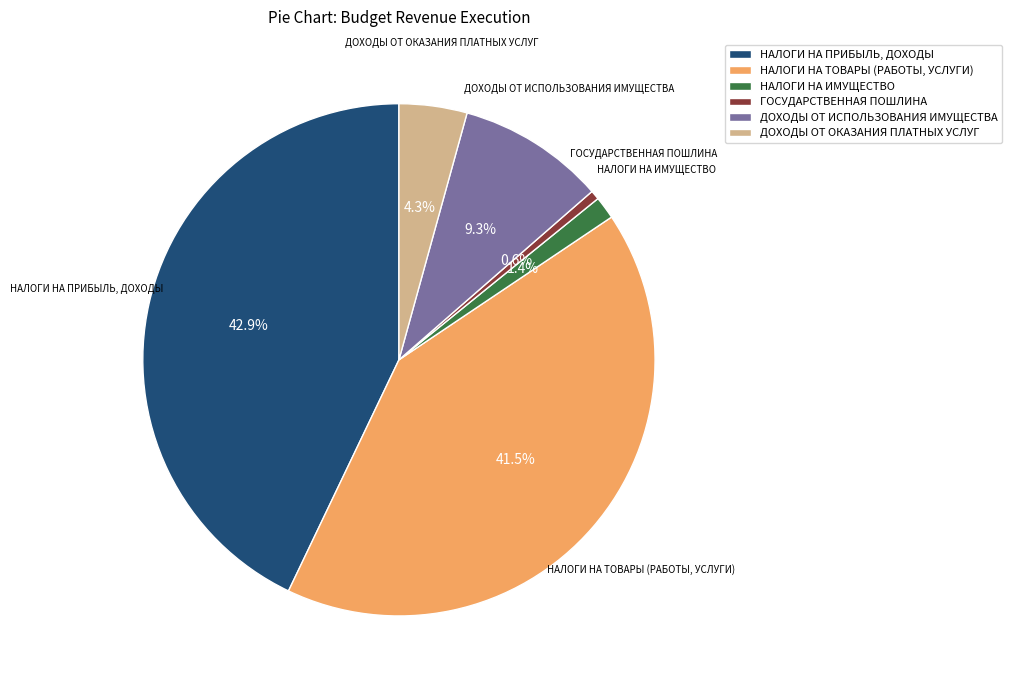

How many slices are in this pie chart?

6